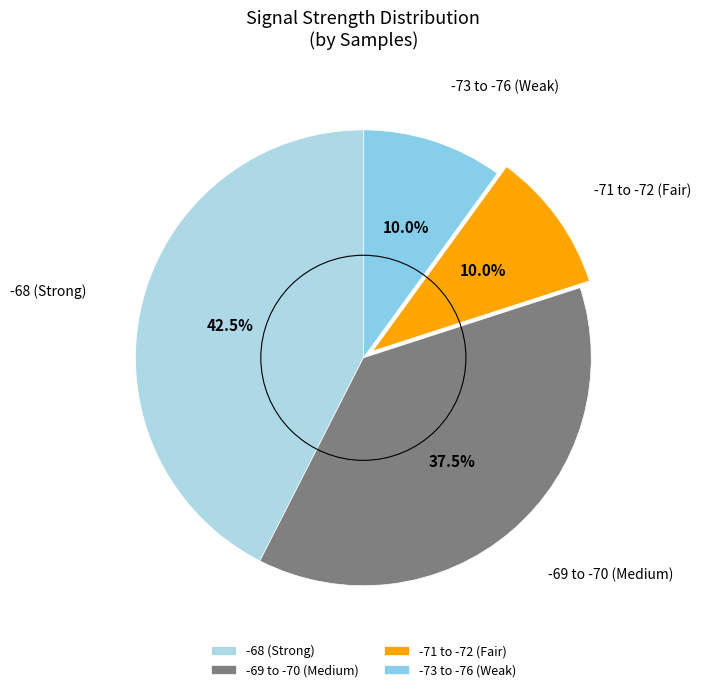

Is there a majority slice in this chart?

No